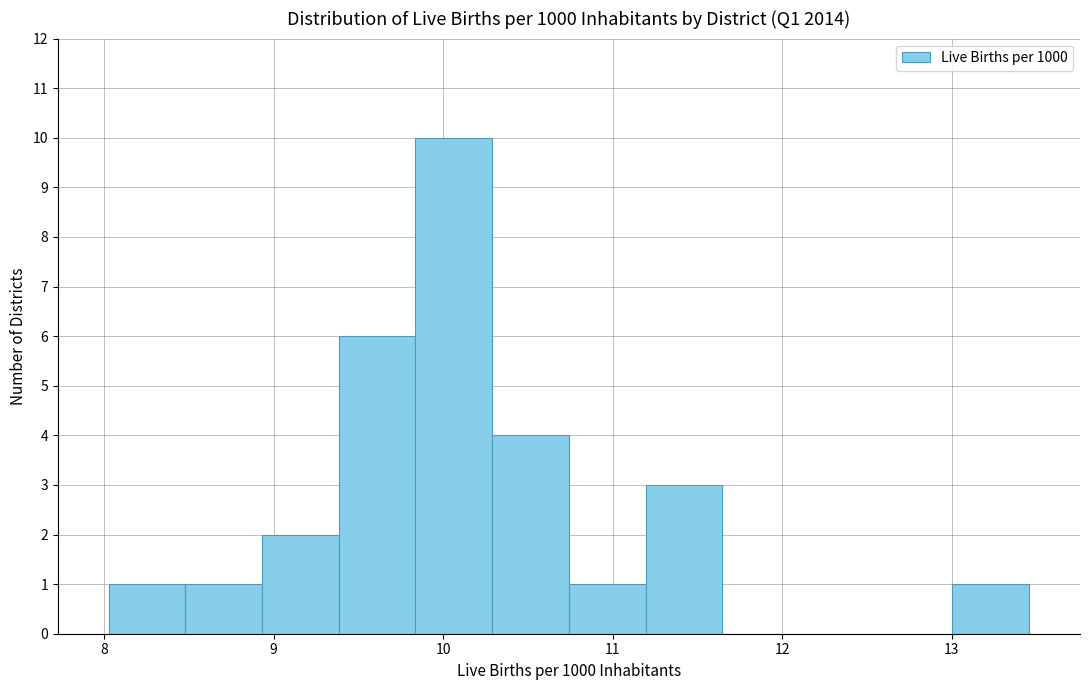

Reading left to right, list every bar in this chart as the range it spans on the x-axis followed by its height. Neither the bar edges nor the heights are printed on the chart, so give them approximately, as read against the axes.

8.0 to 8.5: 1
8.5 to 8.9: 1
8.9 to 9.4: 2
9.4 to 9.8: 6
9.8 to 10.3: 10
10.3 to 10.7: 4
10.7 to 11.2: 1
11.2 to 11.6: 3
11.6 to 12.1: 0
12.1 to 12.6: 0
12.6 to 13.0: 0
13.0 to 13.5: 1